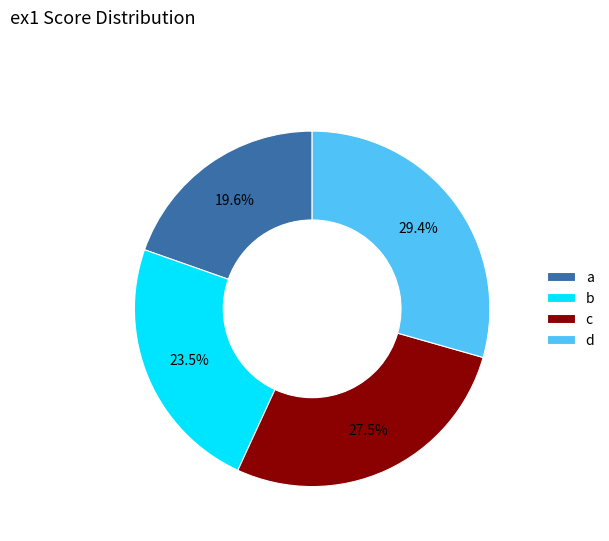

Rank the categories by value from highest to lowest.

d, c, b, a